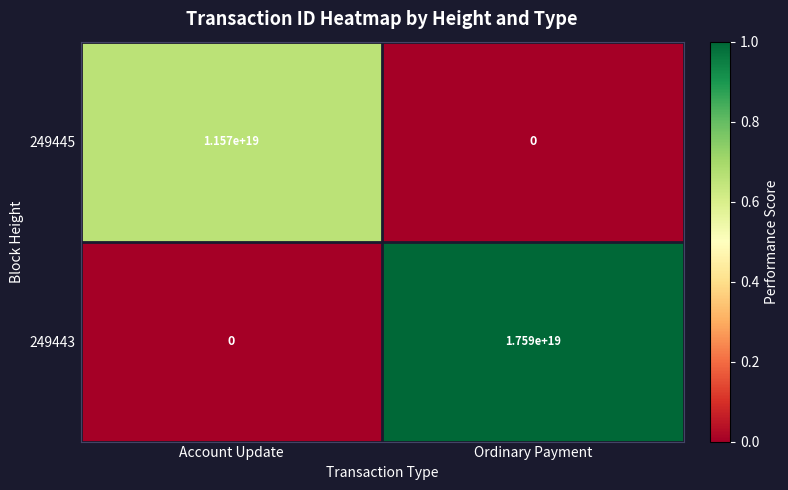

Where is 249443 nearest to the value 8795000000000000000?

Account Update